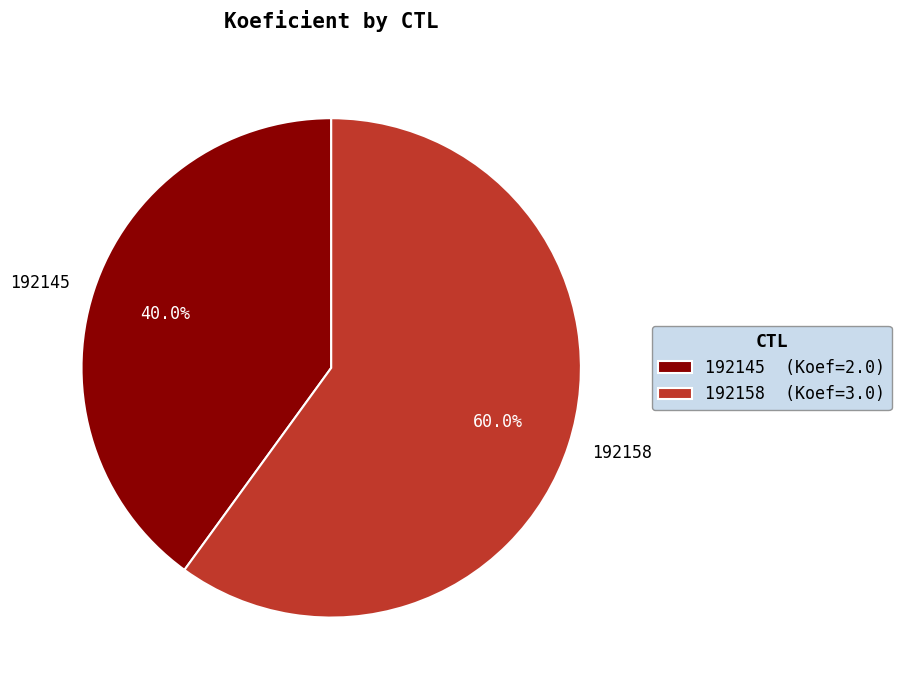

Which slice is the largest?

192158